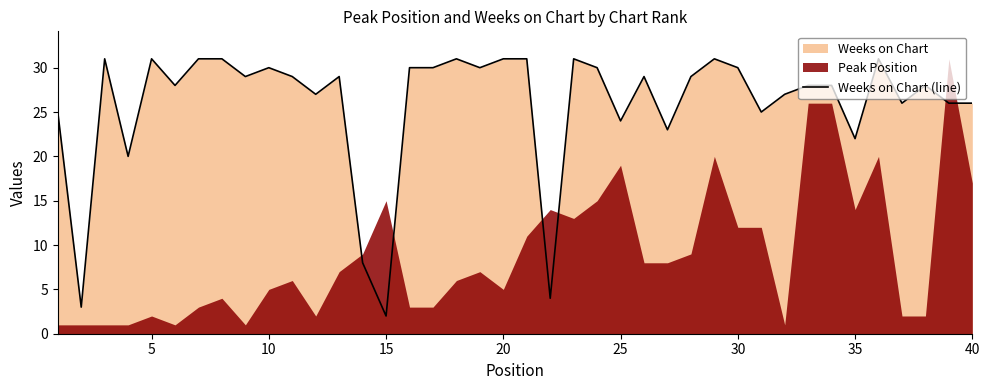

At which label does Weeks on Chart (line) reach its minimum?

15